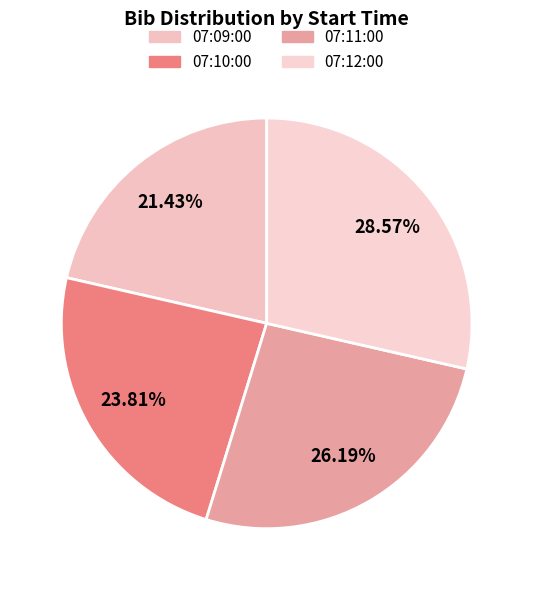

The 07:10:00 slice represents 24% of the pie. True or false?

True